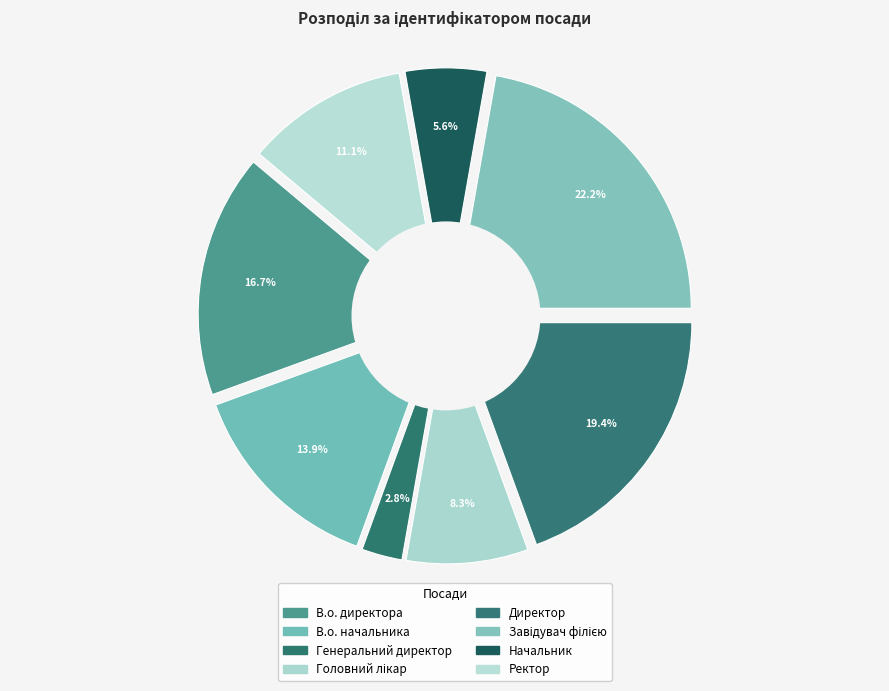

How many segments does this pie chart have?

8